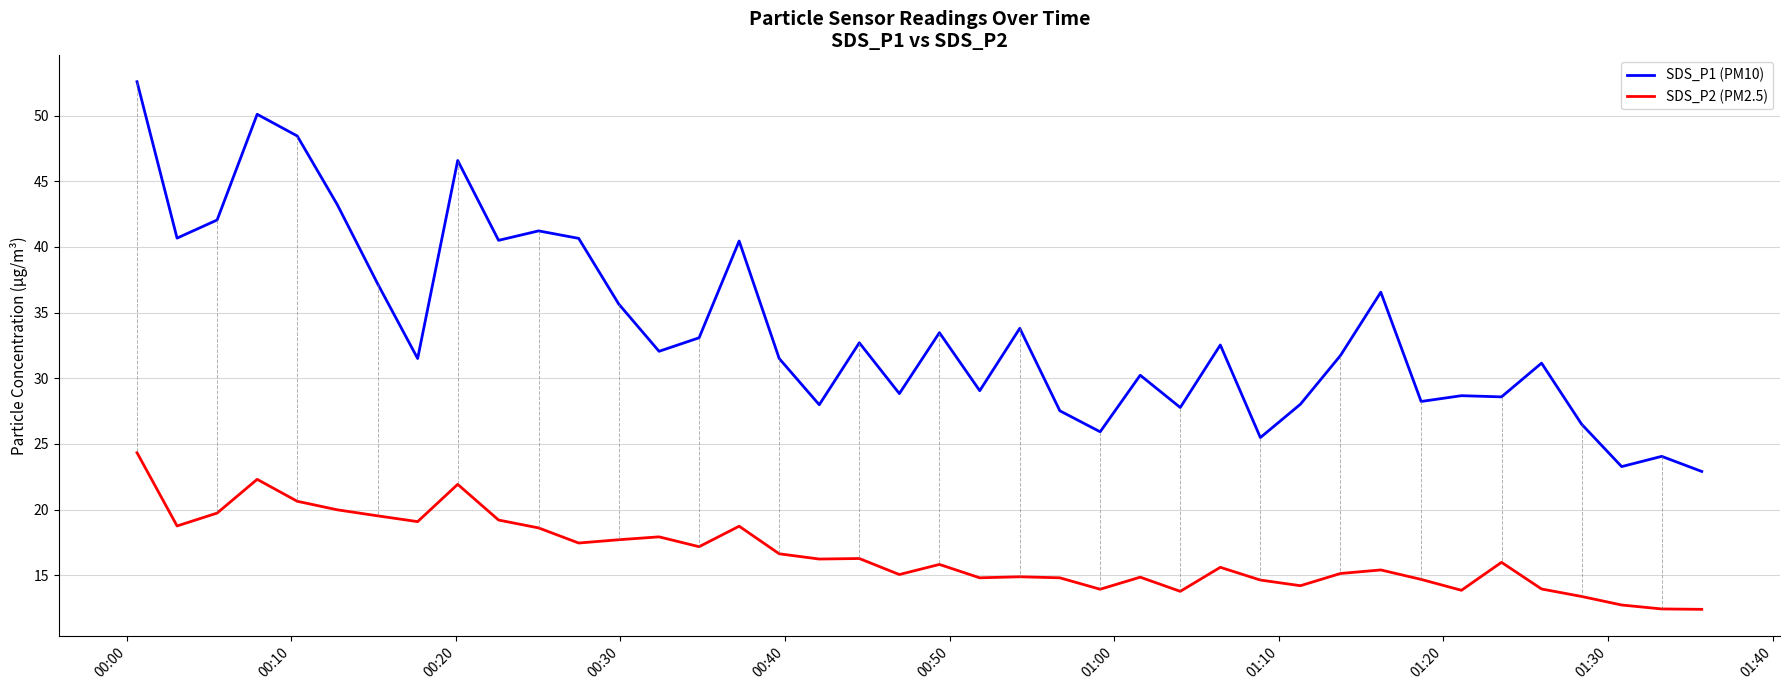

What is the smallest value displayed?

12.4